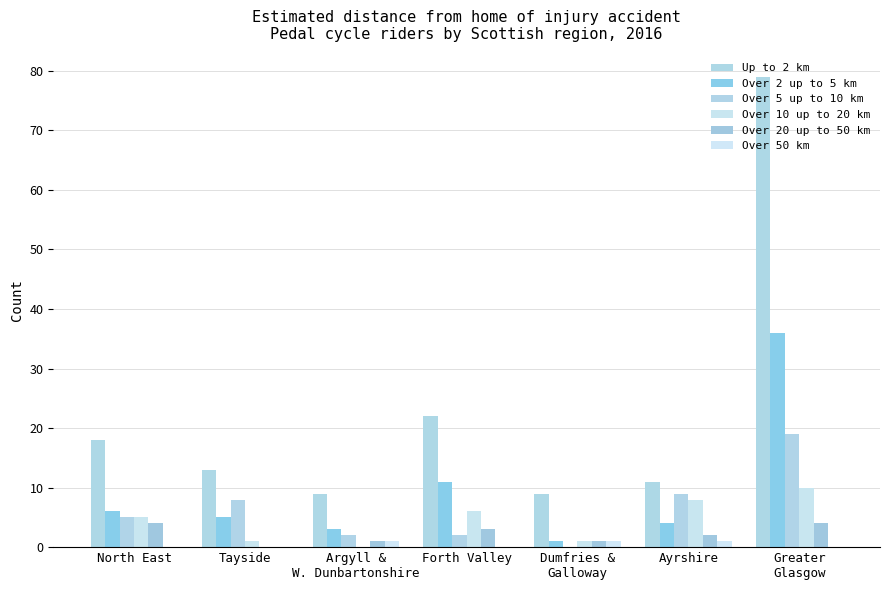

Which label corresponds to the largest value in the chart?

Greater
Glasgow